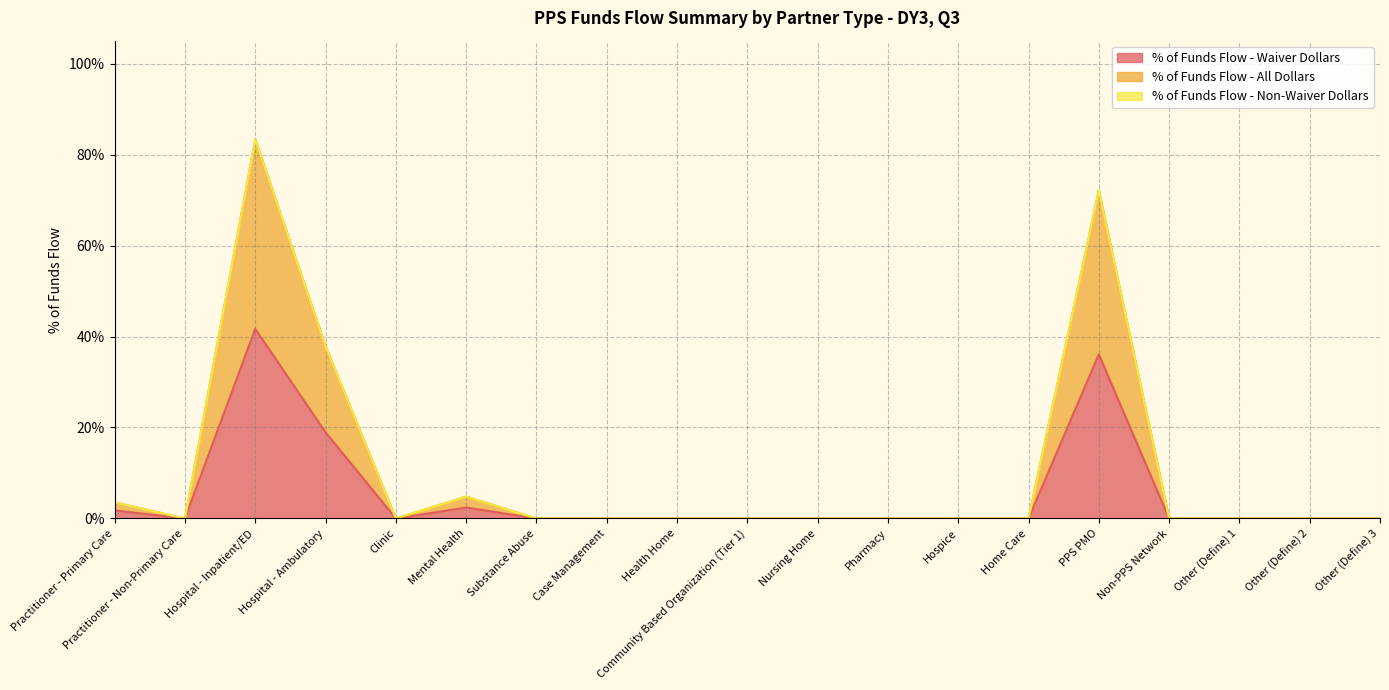

Which has a higher value, Other (Define) 3 or Hospital - Inpatient/ED?

Hospital - Inpatient/ED